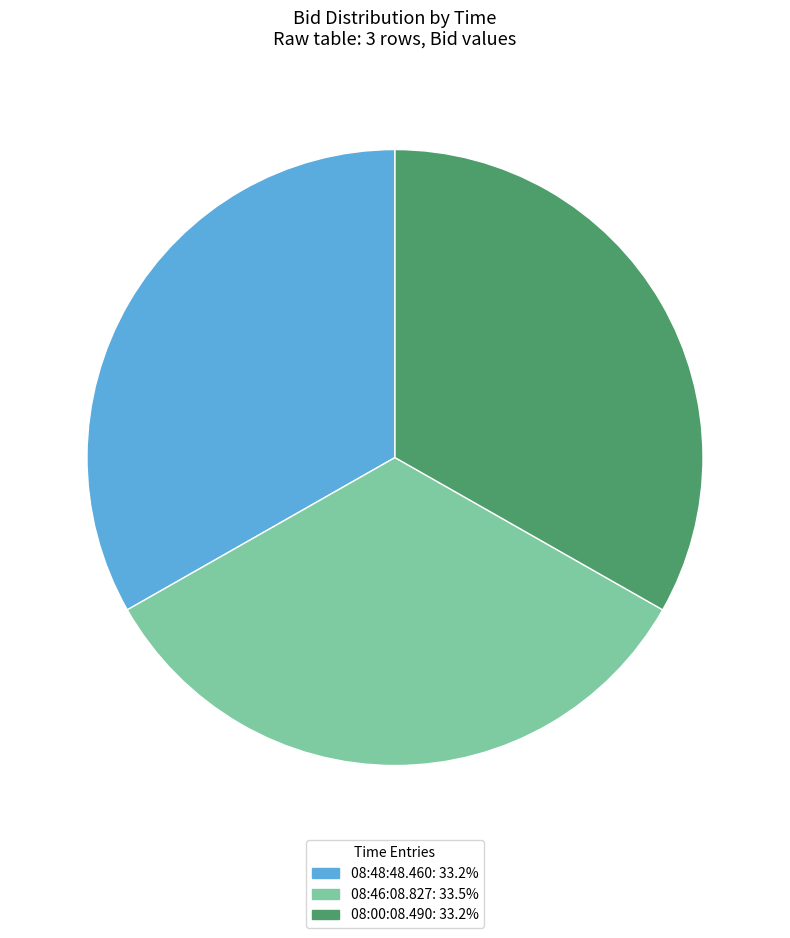

Is it true that 08:48:48.460 is 33% of the pie?

True